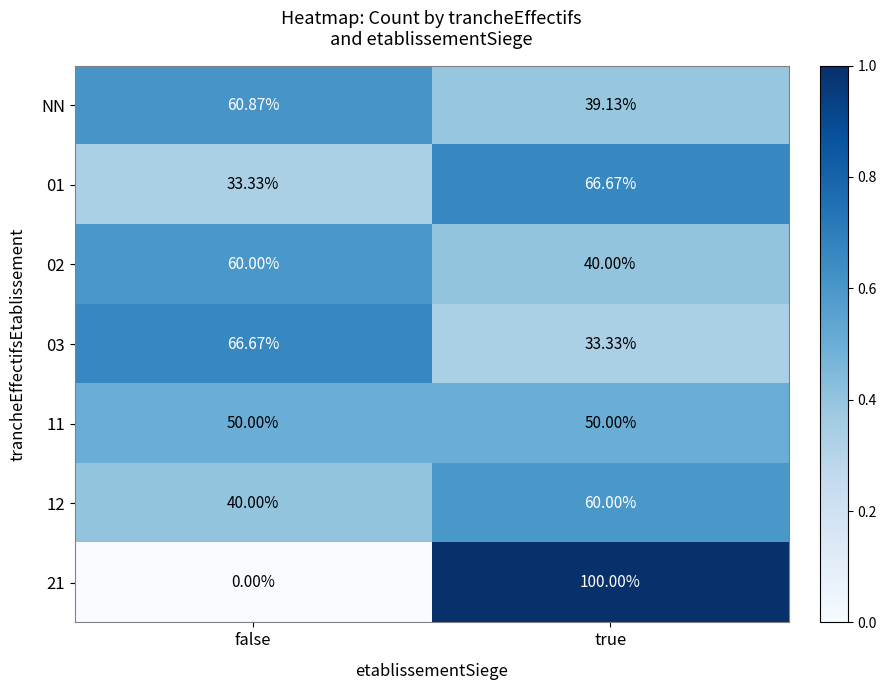

How many data points does each series have?

2